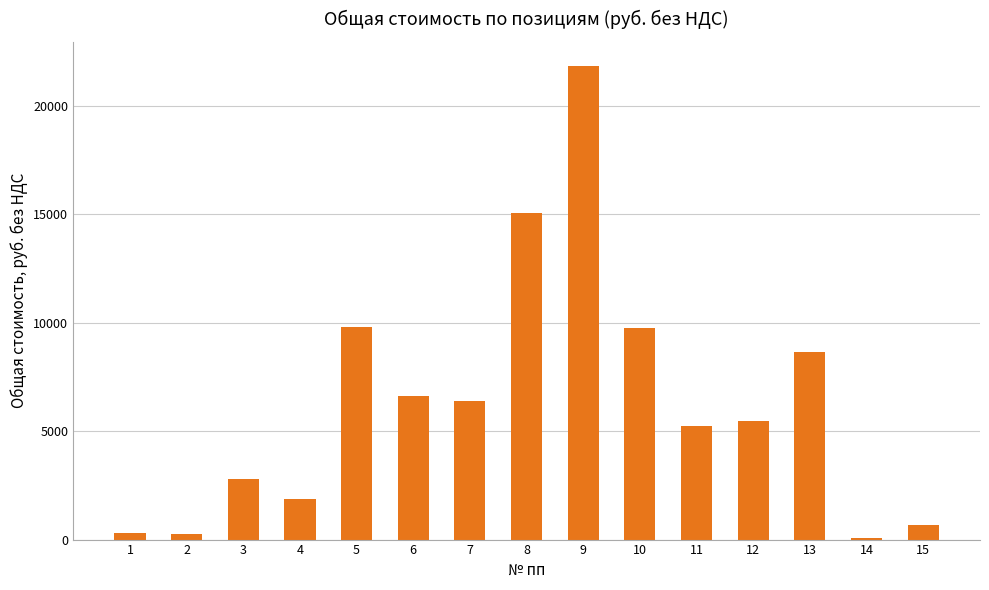

What is the sum of the values at 5 and 4?

11656.1